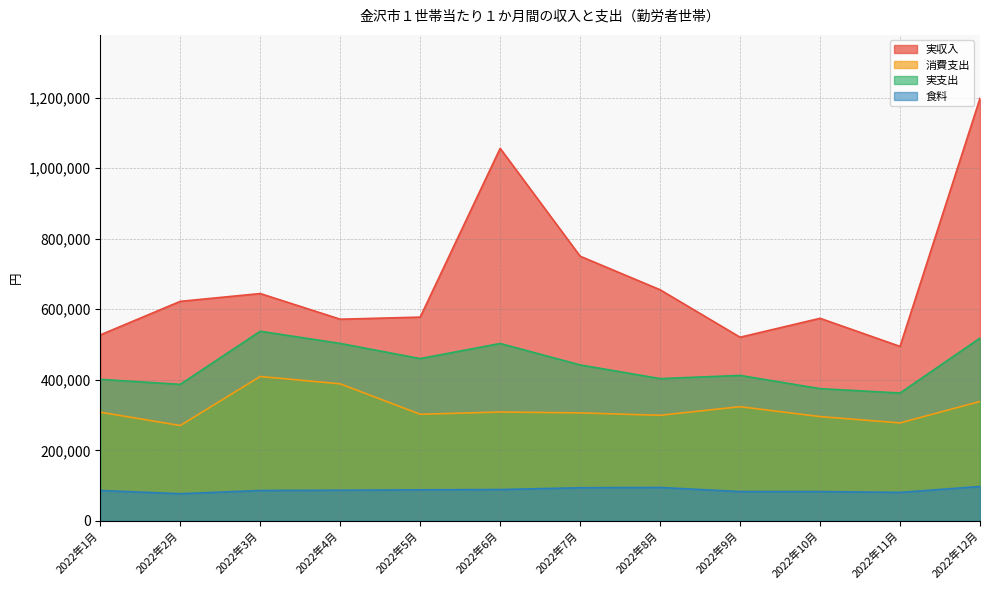

At which category is the sum across all series the highest?

2022年12月